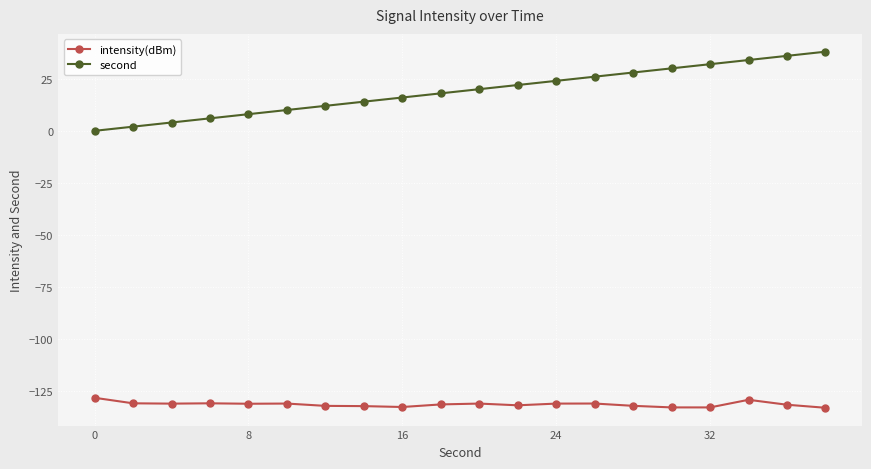

What is the smallest value displayed?

-133.0